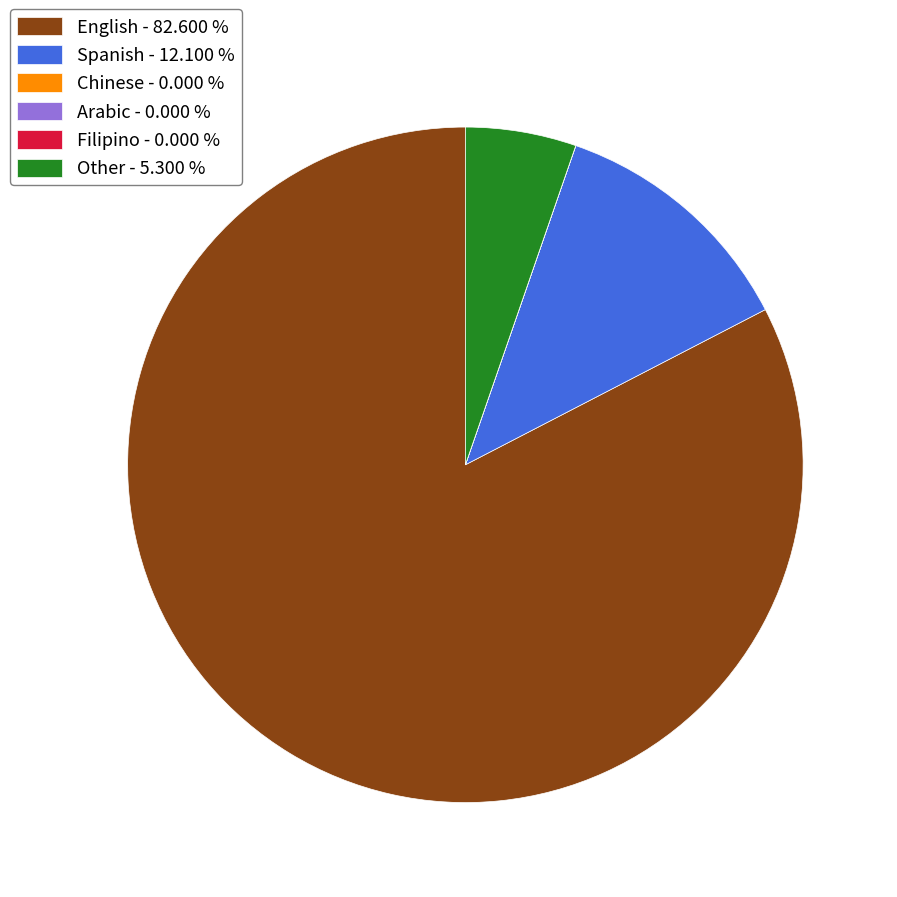

Does English - 82.600 % represent more than half of the total?

Yes